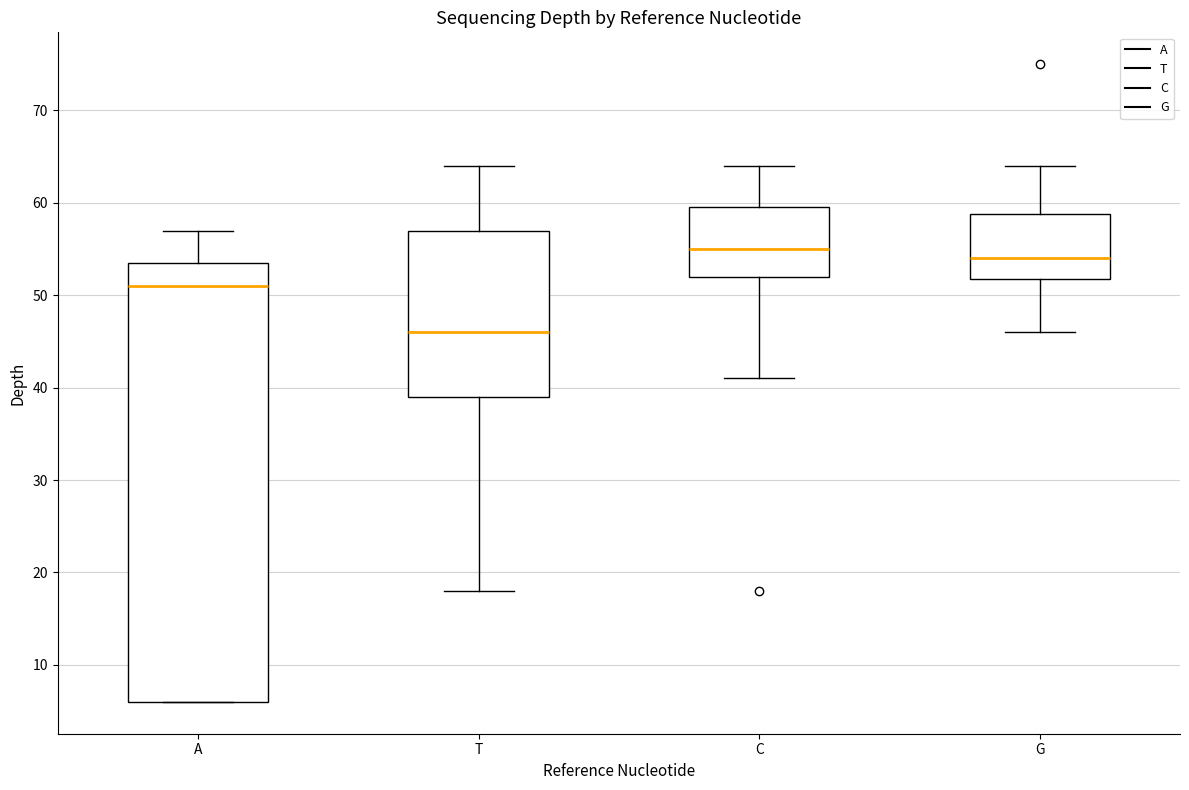

Which box's median line is the lowest?

T